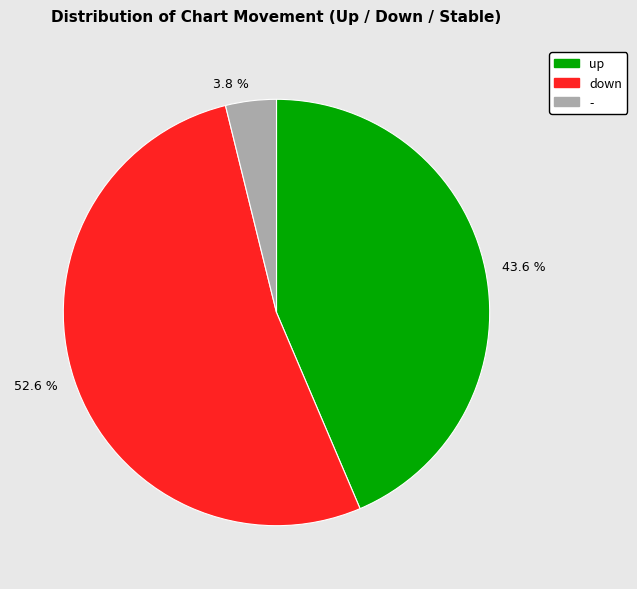

To the nearest percent, what is the average slice percentage?

33%